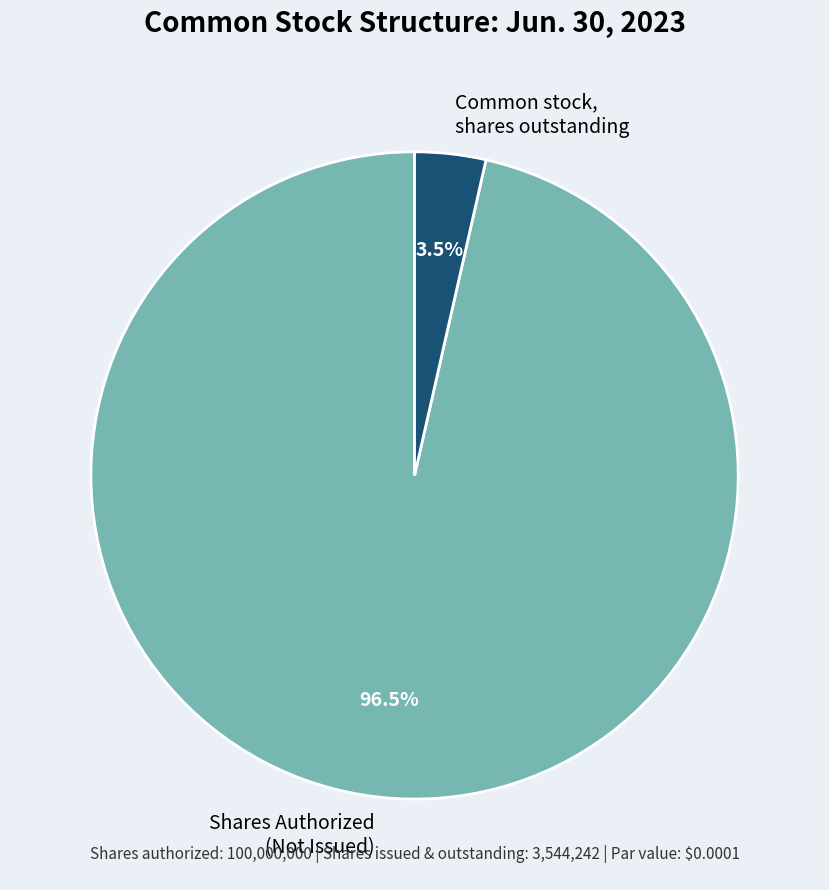

What percentage do Shares Authorized (Not Issued) and Common stock, shares outstanding together represent?

100.0%